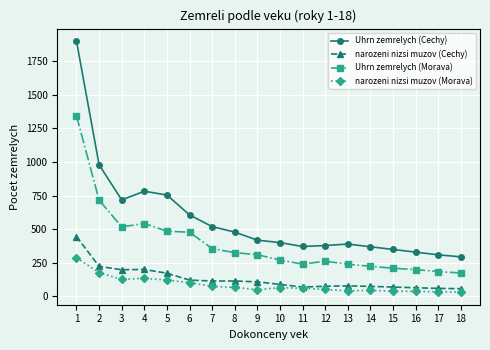

What is the average value of the narozeni nizsi muzov (Cechy) series?

130